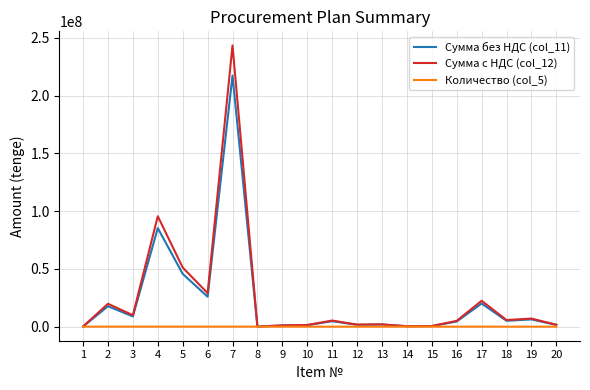

Which series has the widest spread of values?

Сумма с НДС (col_12)